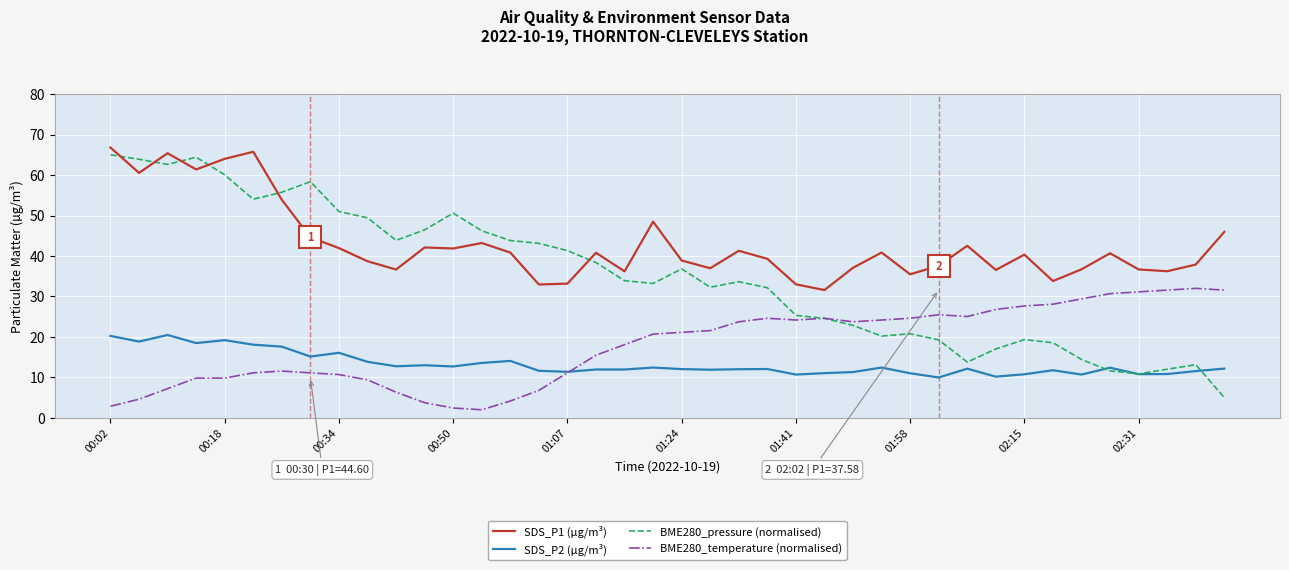

Does the chart display data point markers on the line(s)?

No